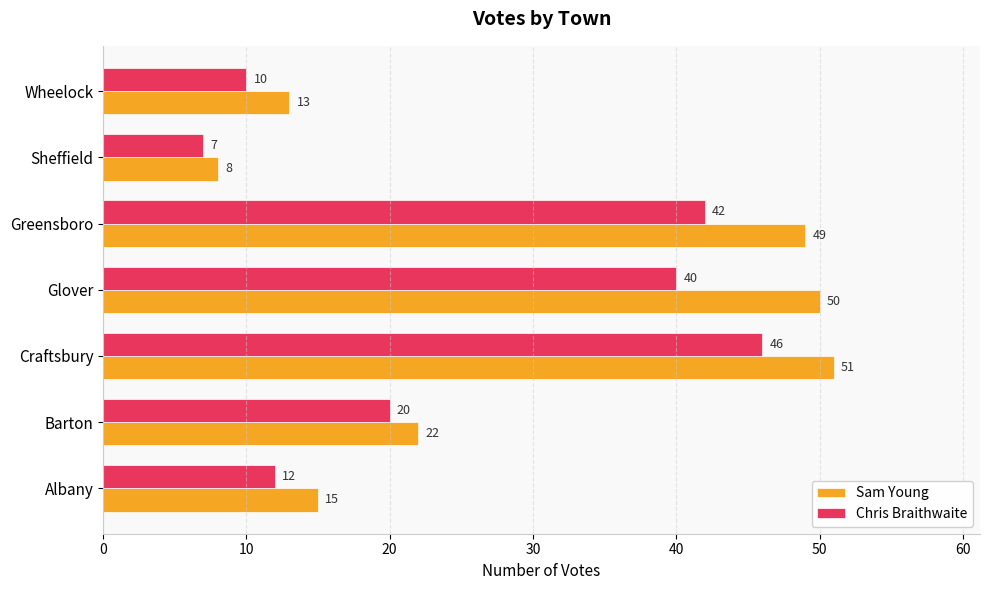

True or false: Chris Braithwaite has a value of 18 at Glover.

False